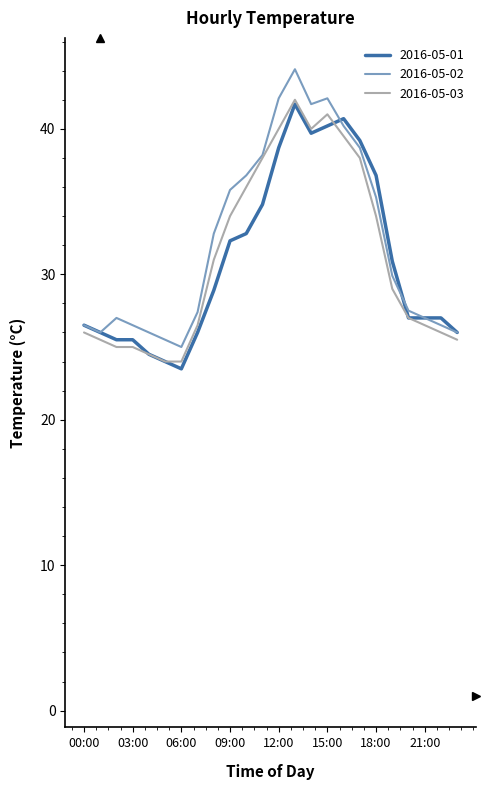

What is the greatest value displayed?

44.1